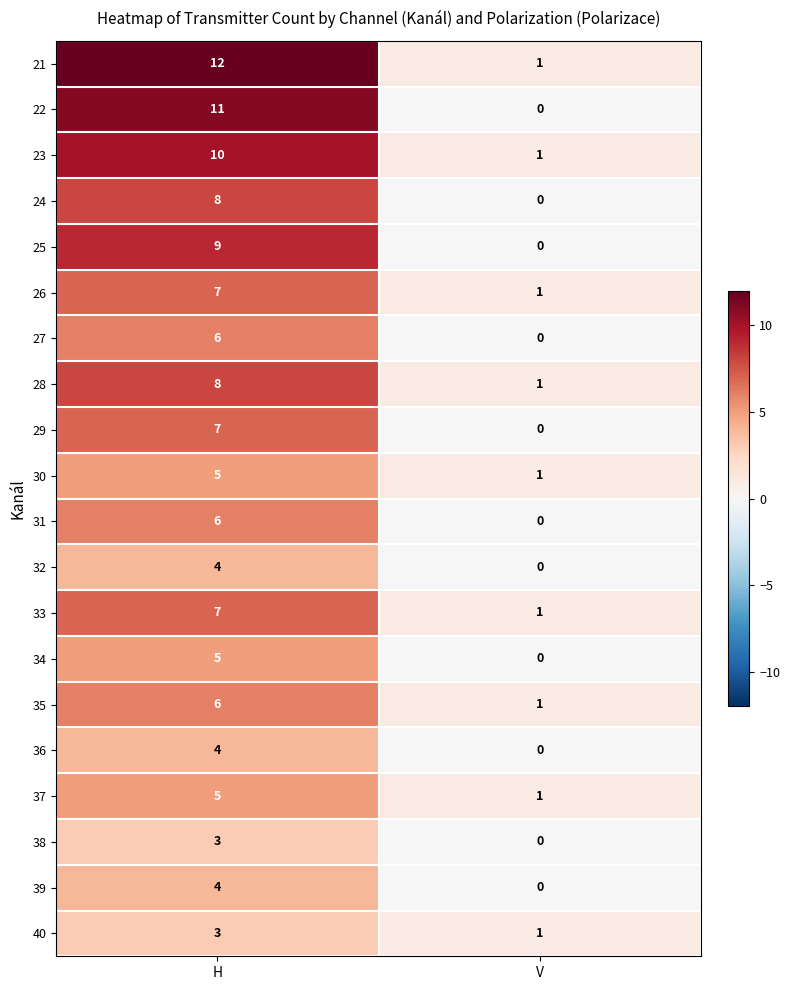

Read the 36 value at H.

4